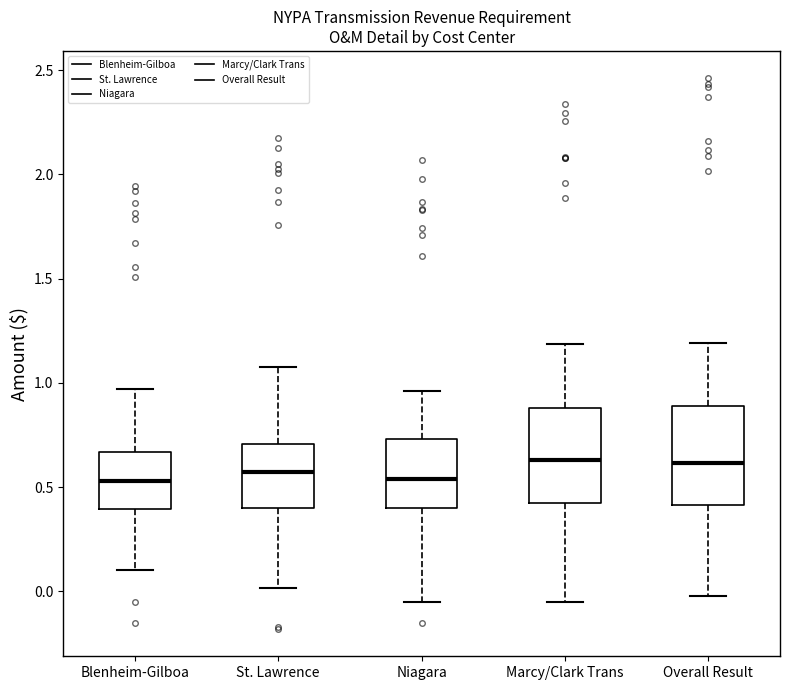

Where does the upper whisker of the box for St. Lawrence end on the y-axis? The values are not printed on the chart, so give them approximately, as read against the axis.

1.10